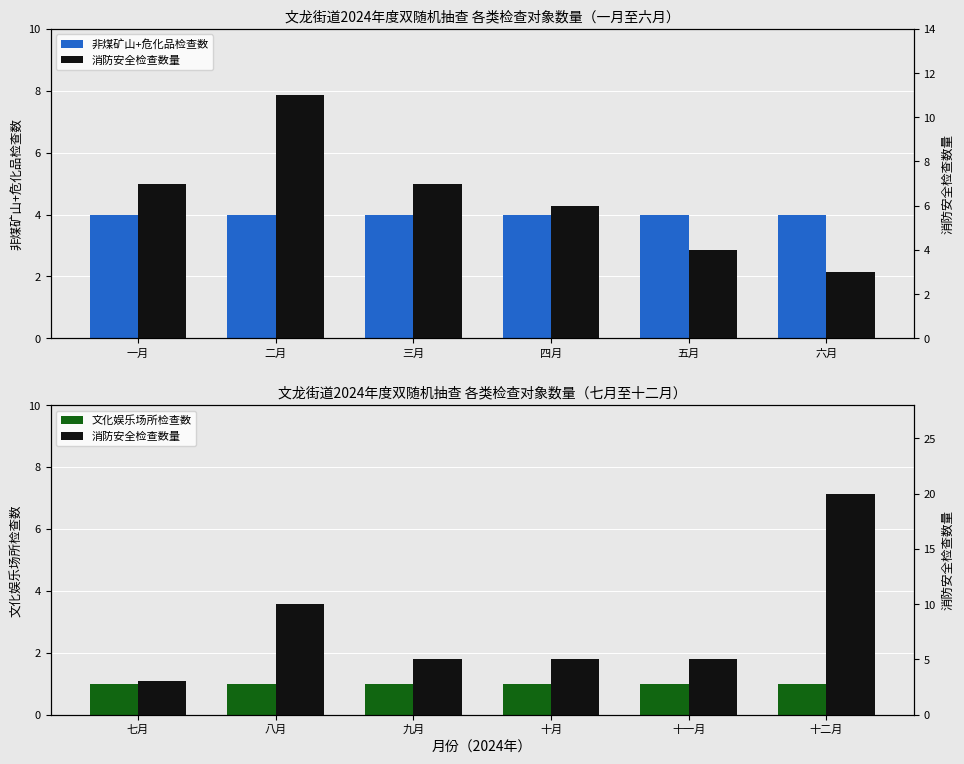

What is the sum of all 非煤矿山+危化品检查数 values?

24